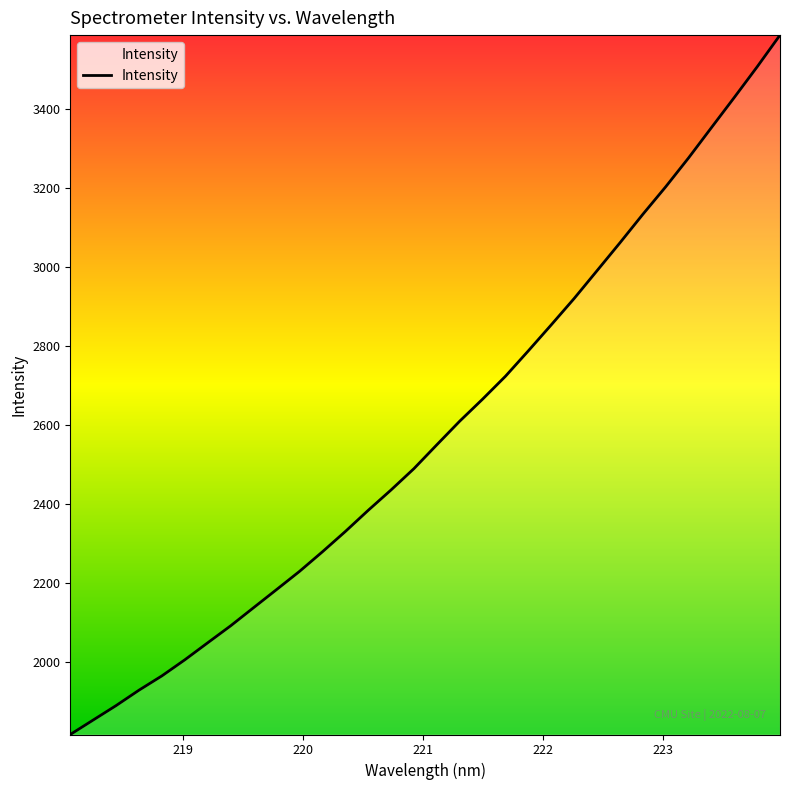

What is the minimum value shown in the chart?

1815.9